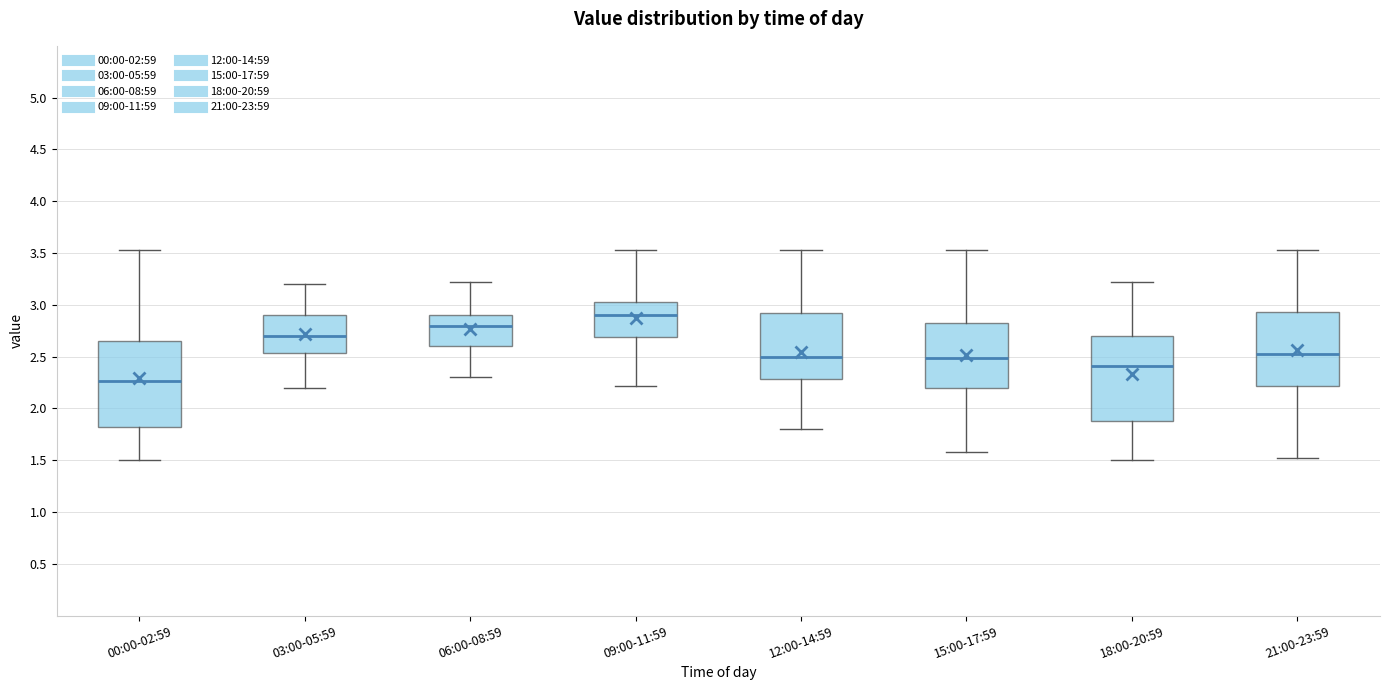

Which box has the lowest median line?

00:00-02:59